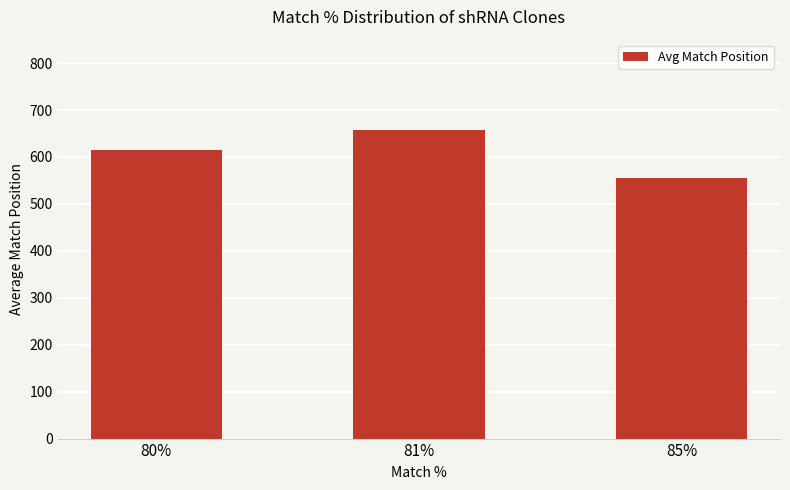

What is the sum of all values?

1827